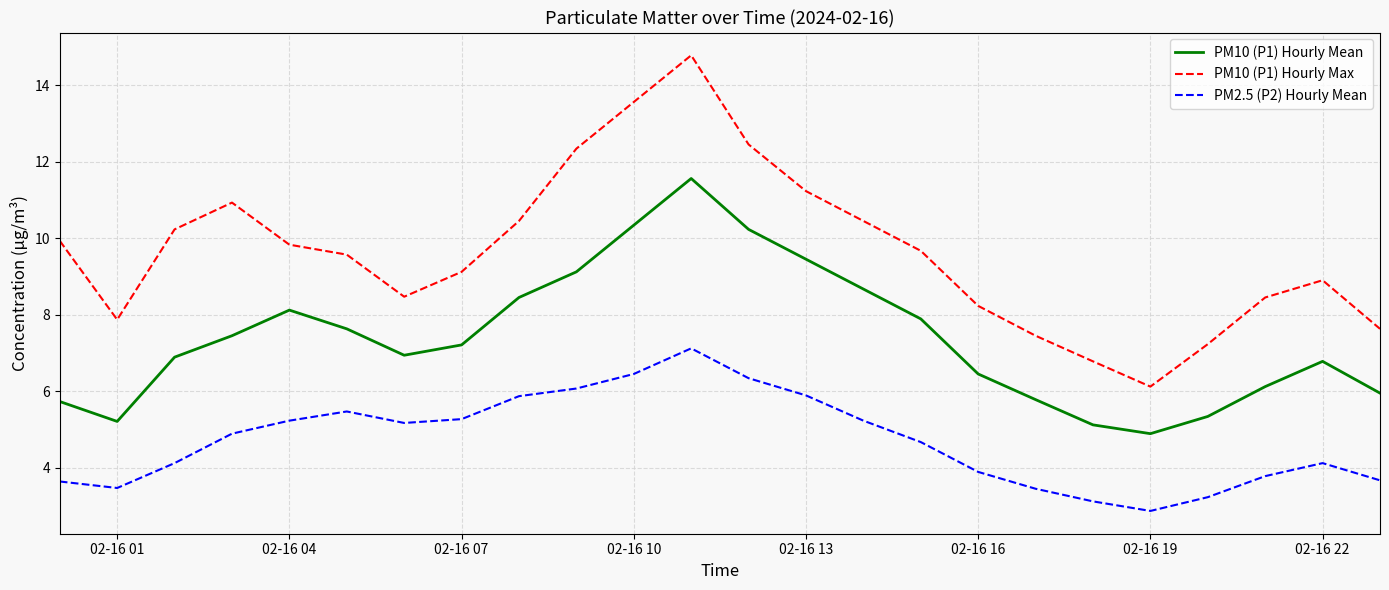

What is the lowest value of the PM10 (P1) Hourly Mean series?

4.9